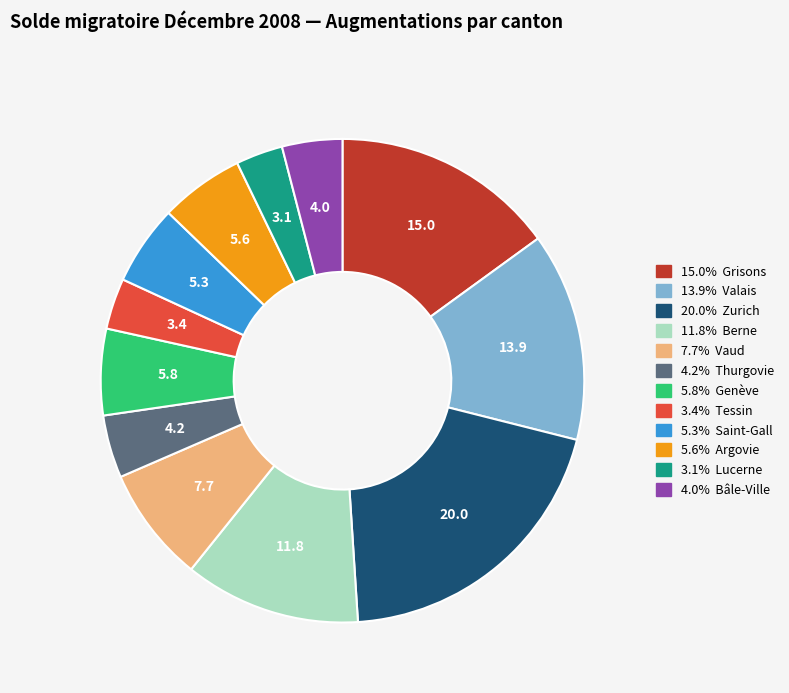

Is there any slice that represents more than half of the pie?

No